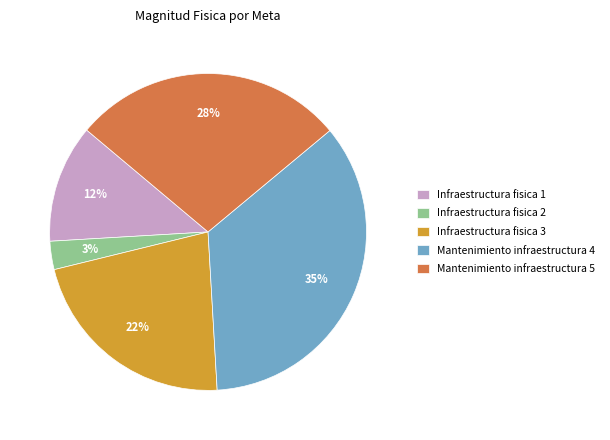

Combined, do Mantenimiento infraestructura 5 and Infraestructura fisica 1 account for over 50%?

No